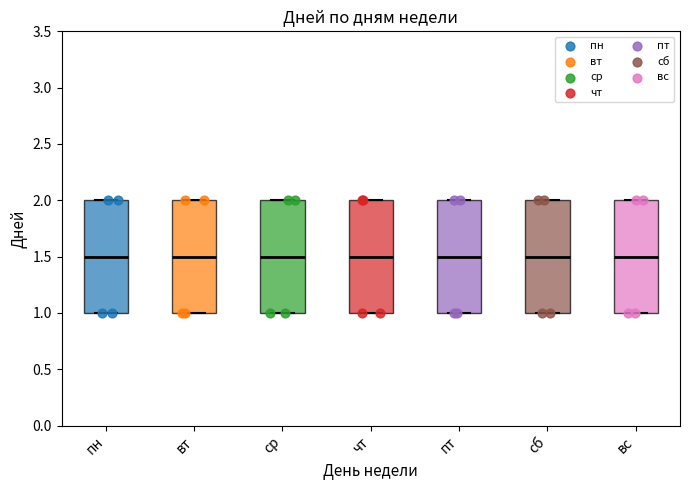

Reading left to right, read every box against the y-axis: the position of its median line, the range the box covers, and the ends of its whiskers. The values are not printed on the chart, so give them approximately, as read against the axis.

пн: median 1.5, box 1.0 to 2.0, whiskers 1.0 to 2.0
вт: median 1.5, box 1.0 to 2.0, whiskers 1.0 to 2.0
ср: median 1.5, box 1.0 to 2.0, whiskers 1.0 to 2.0
чт: median 1.5, box 1.0 to 2.0, whiskers 1.0 to 2.0
пт: median 1.5, box 1.0 to 2.0, whiskers 1.0 to 2.0
сб: median 1.5, box 1.0 to 2.0, whiskers 1.0 to 2.0
вс: median 1.5, box 1.0 to 2.0, whiskers 1.0 to 2.0